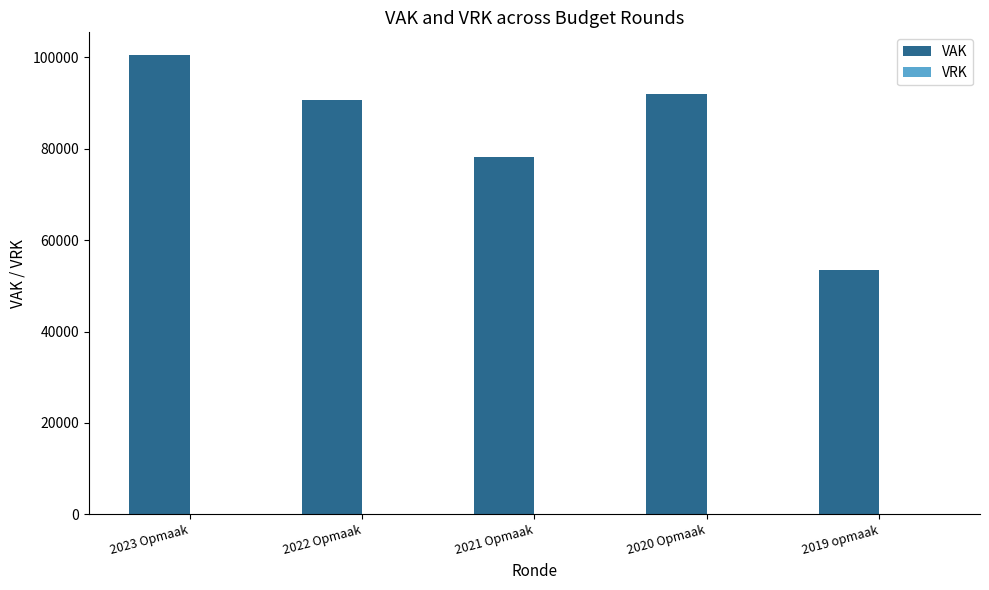

Count the number of categories in the chart.

5